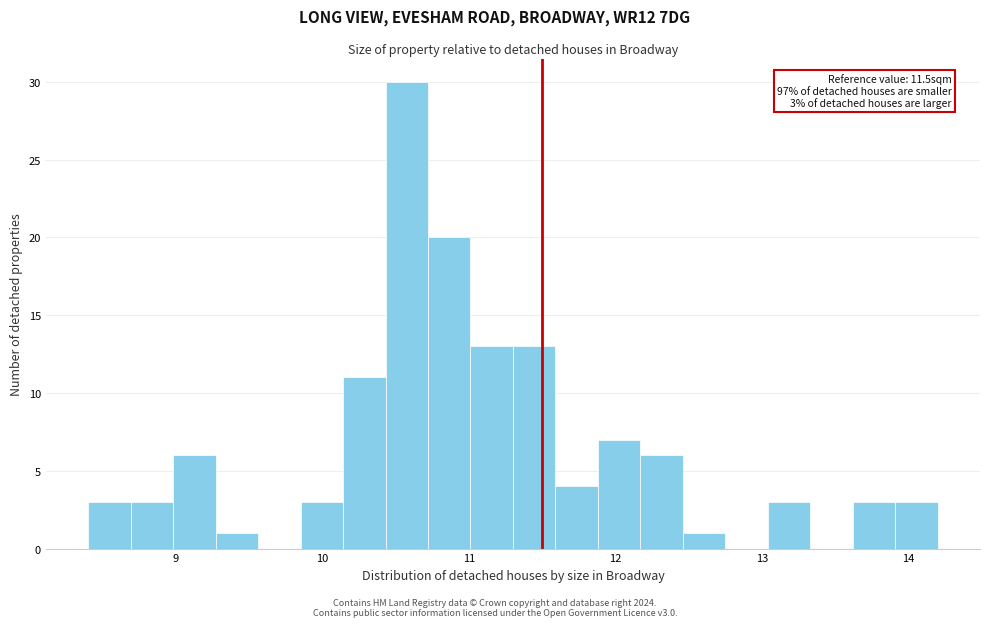

Around what value on the x-axis is the tallest bar? Give the approximate position of its centre, as read against the axis.

10.6